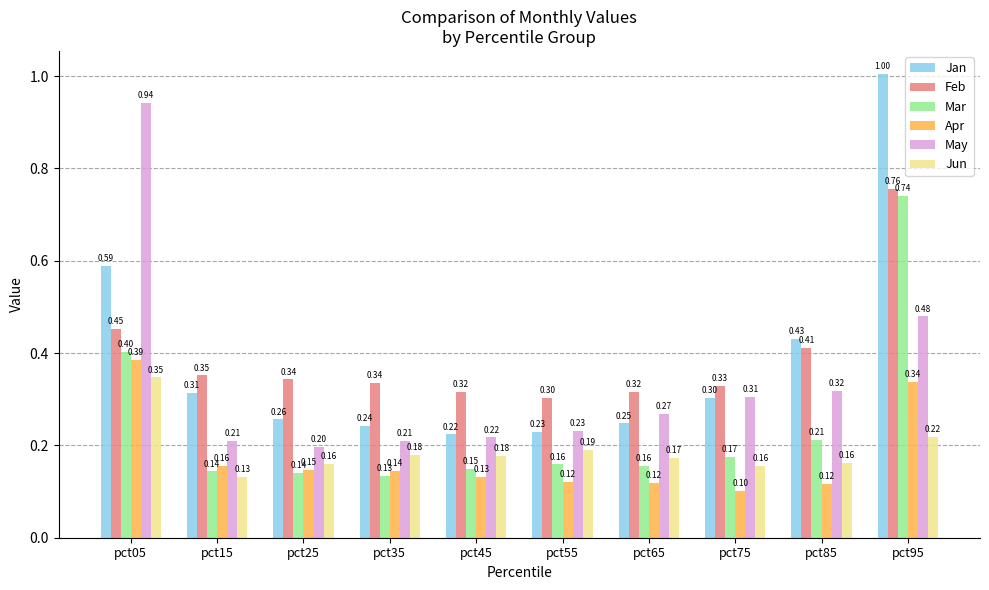

The value of Mar at pct55 is 0.3. True or false?

False